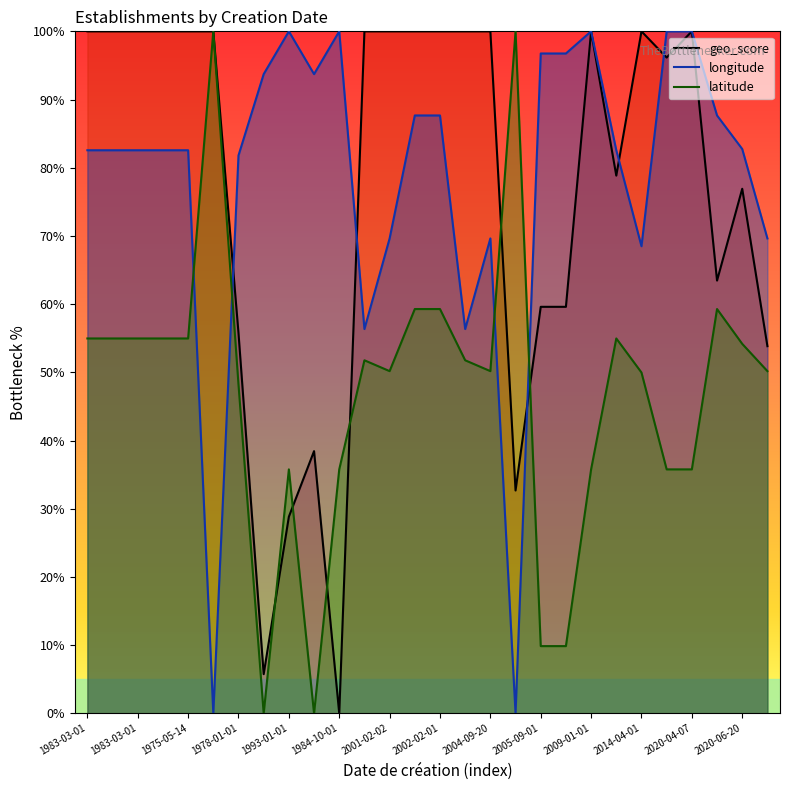

What is the sum of all longitude values?

2194.1